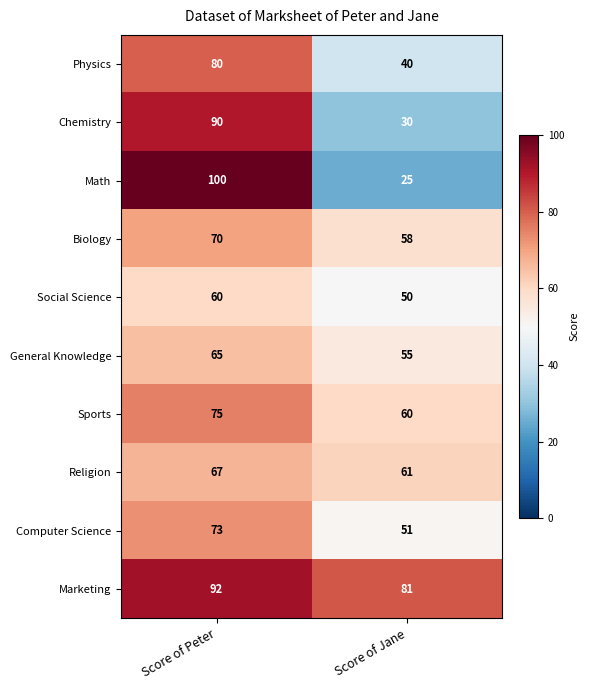

Reading left to right, transcribe all the data shown in this chart.

Physics: Score of Peter=80	Score of Jane=40
Chemistry: Score of Peter=90	Score of Jane=30
Math: Score of Peter=100	Score of Jane=25
Biology: Score of Peter=70	Score of Jane=58
Social Science: Score of Peter=60	Score of Jane=50
General Knowledge: Score of Peter=65	Score of Jane=55
Sports: Score of Peter=75	Score of Jane=60
Religion: Score of Peter=67	Score of Jane=61
Computer Science: Score of Peter=73	Score of Jane=51
Marketing: Score of Peter=92	Score of Jane=81